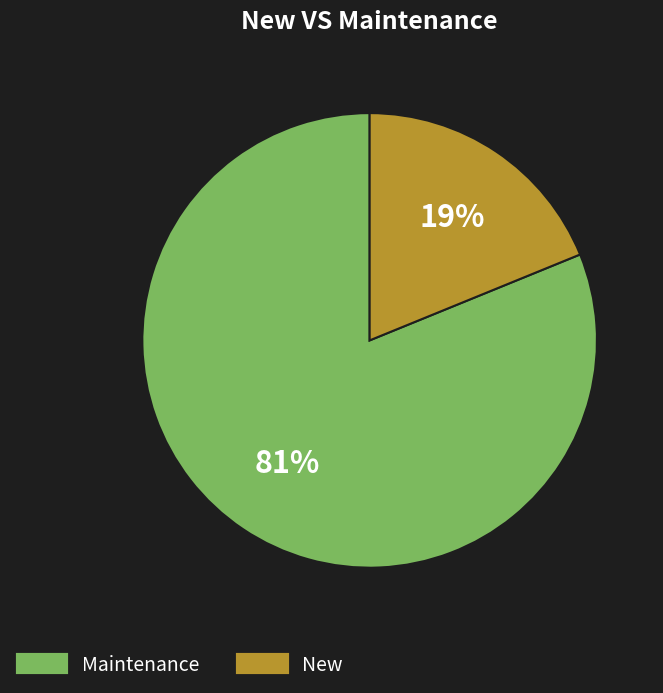

To the nearest percent, what is the average slice percentage?

50%